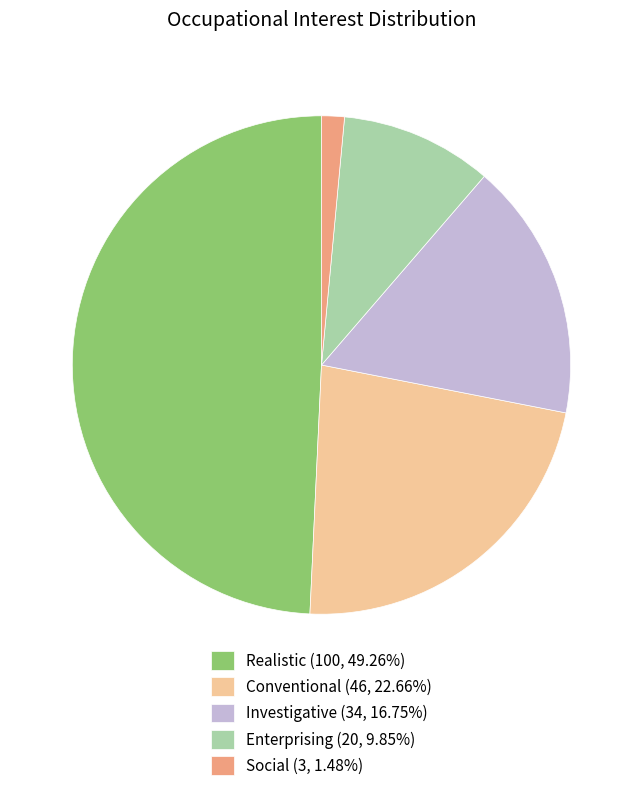

Count the number of slices in the pie.

5